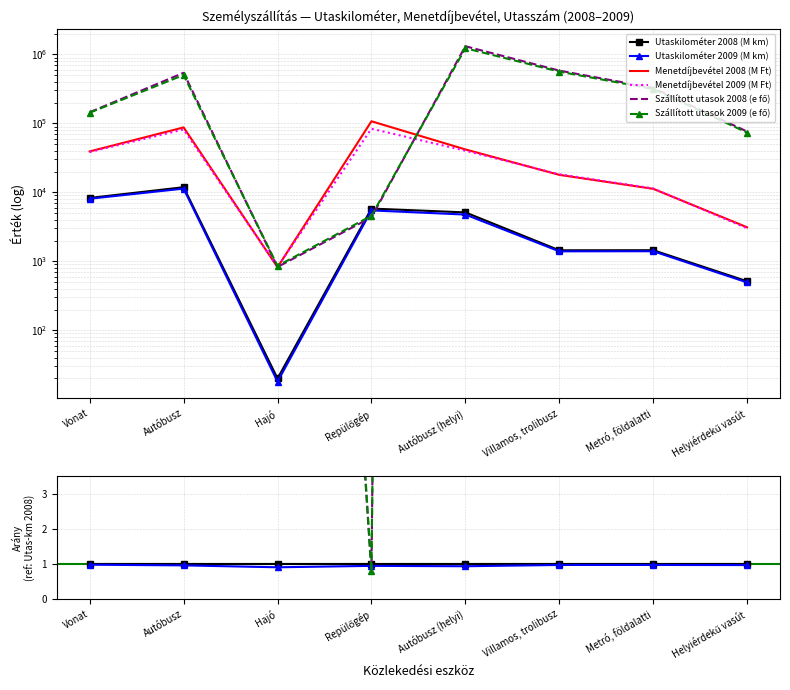

What is the label of the 8th point from the left?

Helyiérdekű vasút